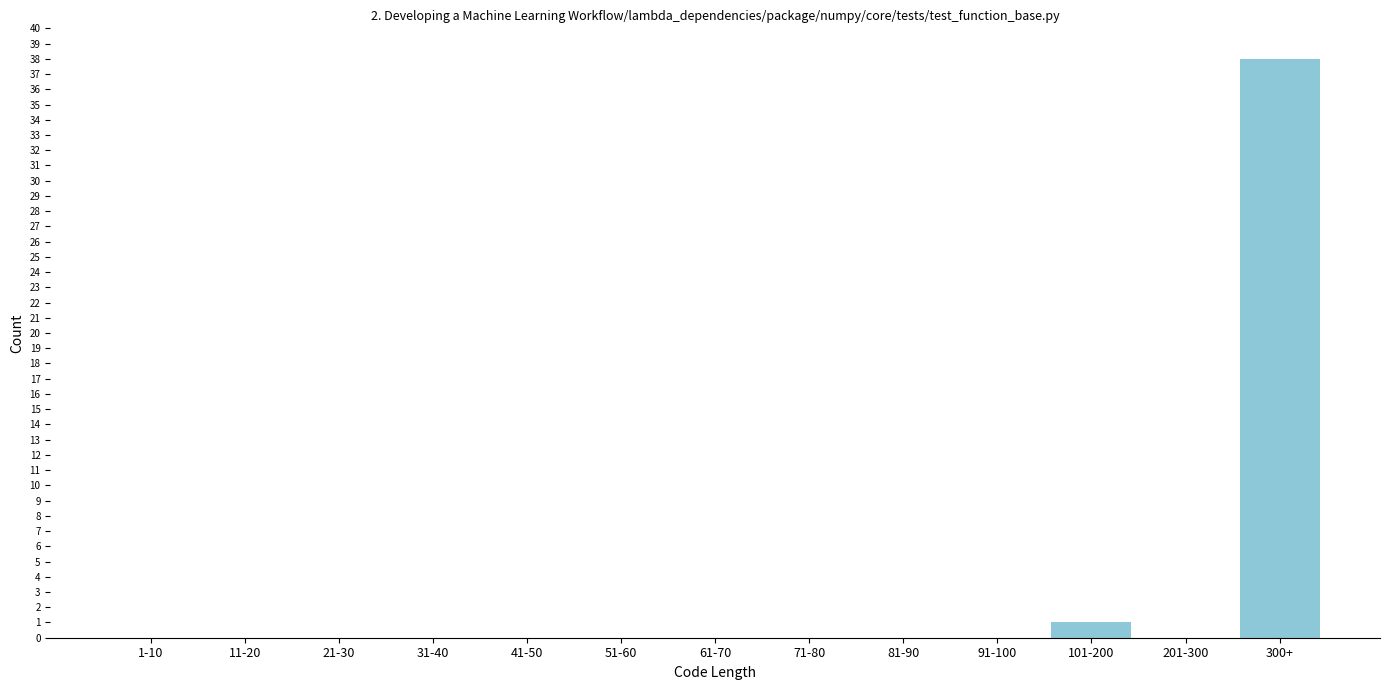

Reading right to left, transcribe all the data shown in this chart.

300+=38	201-300=0	101-200=1	91-100=0	81-90=0	71-80=0	61-70=0	51-60=0	41-50=0	31-40=0	21-30=0	11-20=0	1-10=0